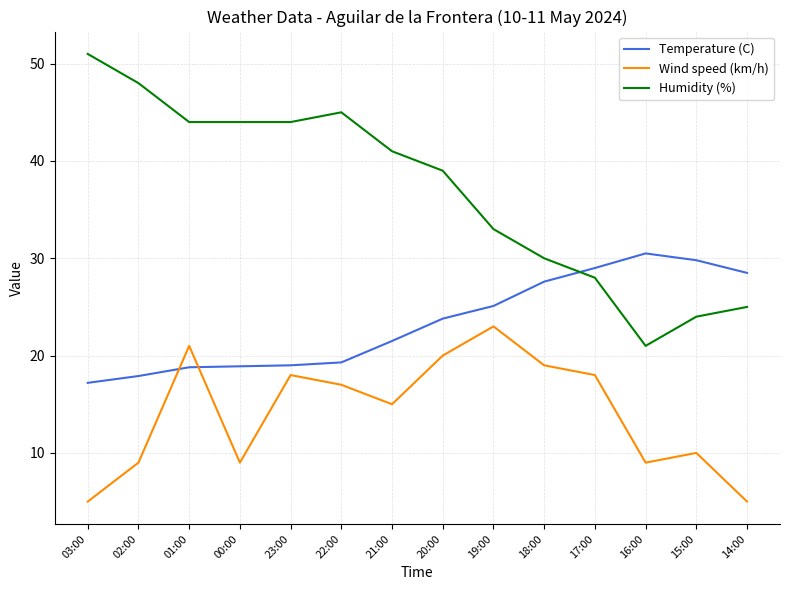

What value does the Wind speed (km/h) series have at 21:00?

15.0